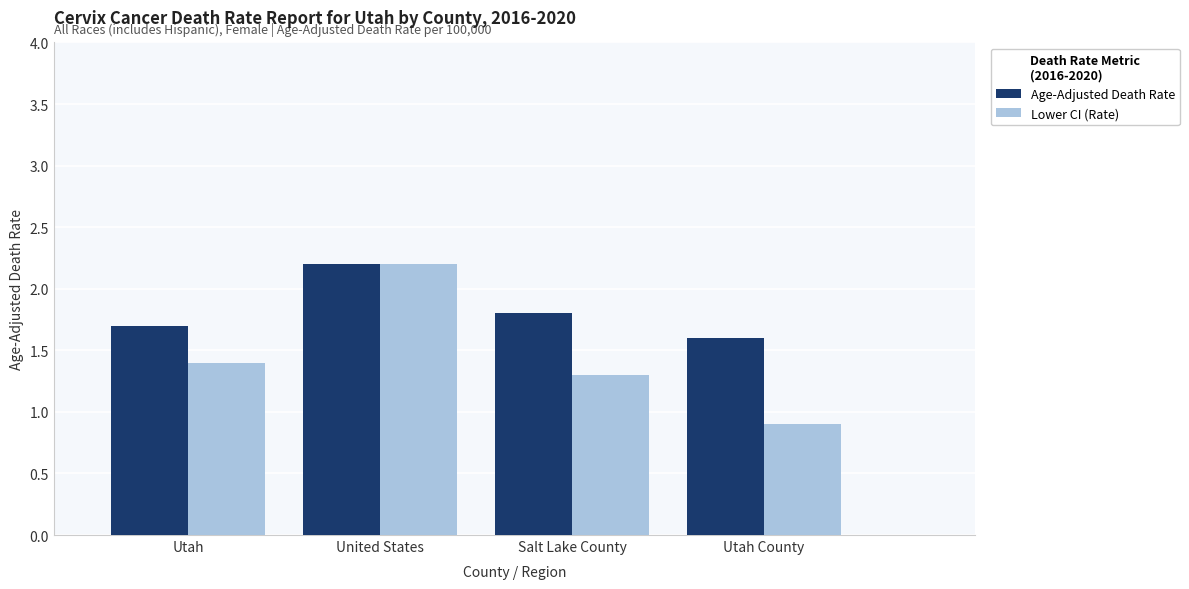

List the labels in order of Lower CI (Rate) value, smallest first.

Utah County, Salt Lake County, Utah, United States